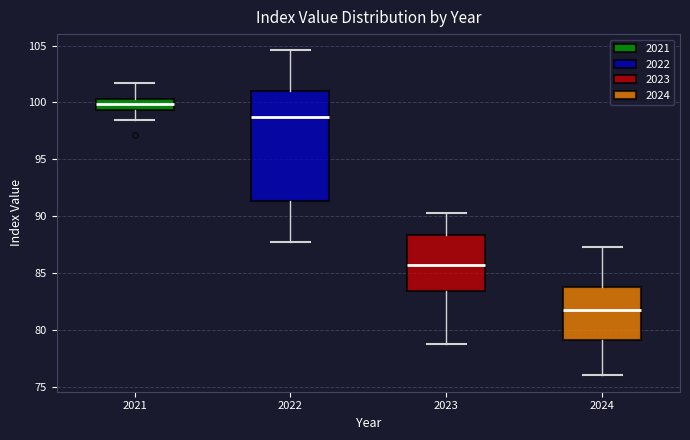

Which box's median line is the lowest?

2024